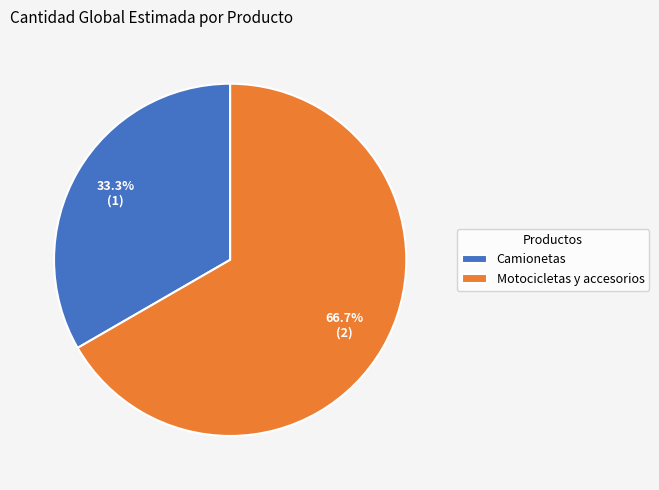

What percentage is the Camionetas slice, to the nearest percent?

33%